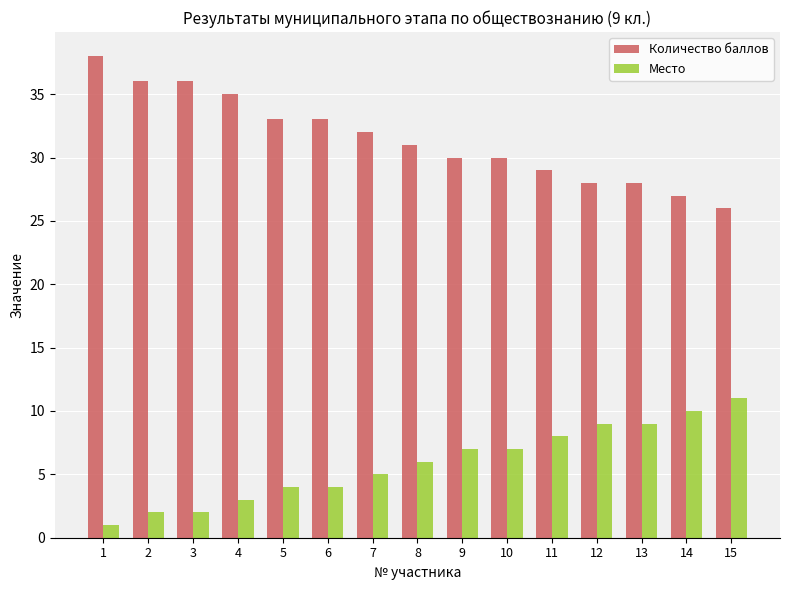

Rank the series by their average value, from highest to lowest.

Количество баллов, Место